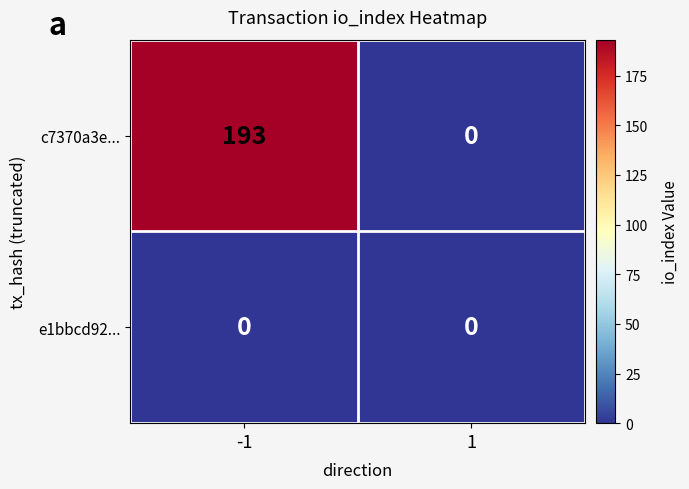

How many values in c7370a3e... are above zero?

1